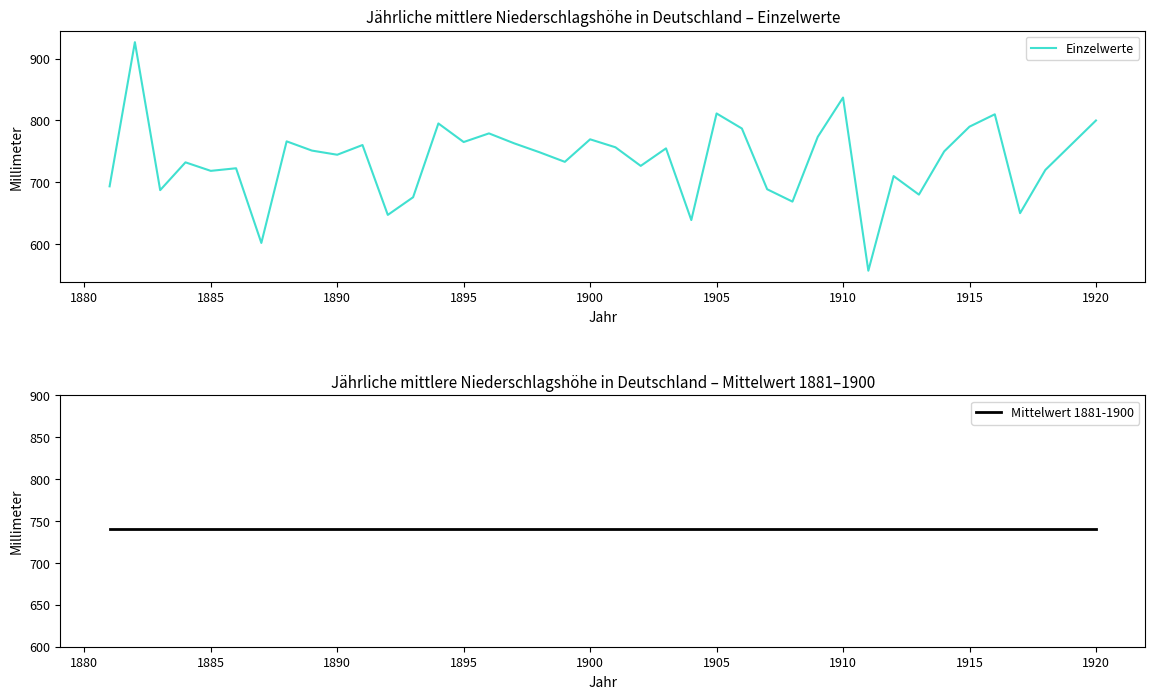

Is it true that Einzelwerte equals 837.1 at 1910?

True